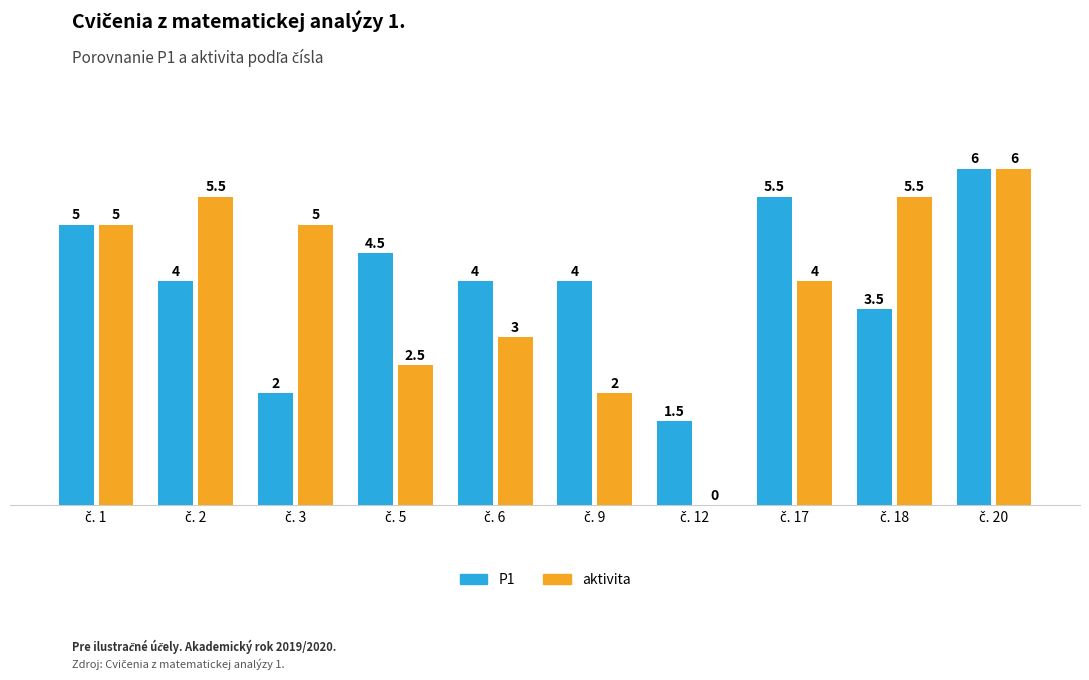

What is the maximum value for P1?

6.0